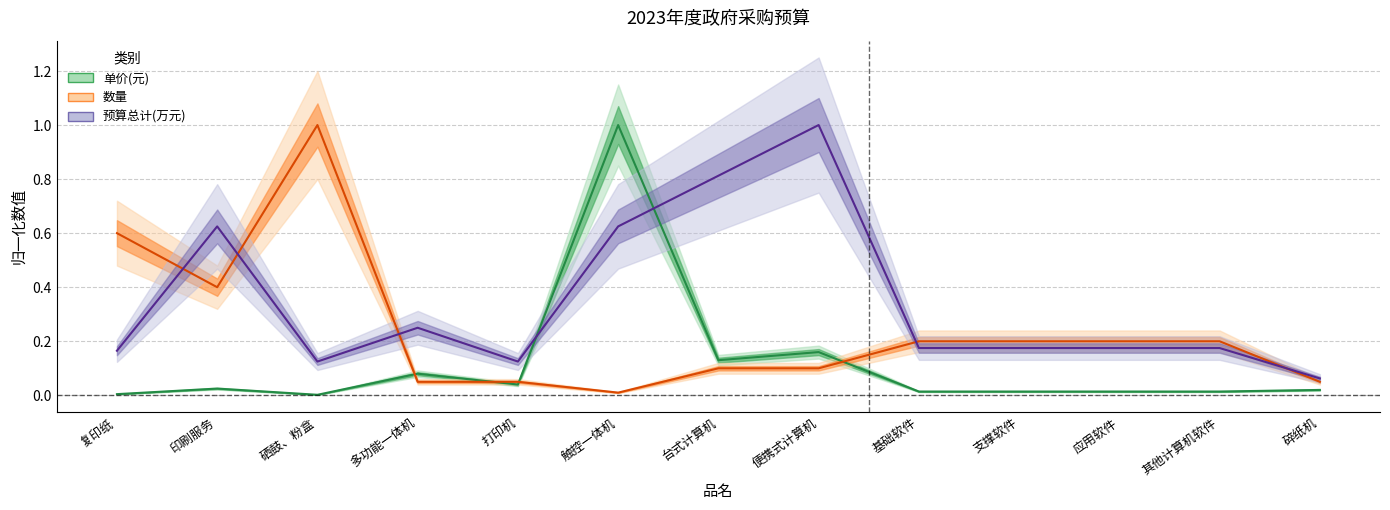

At how many categories does at least one series exceed 0?

13